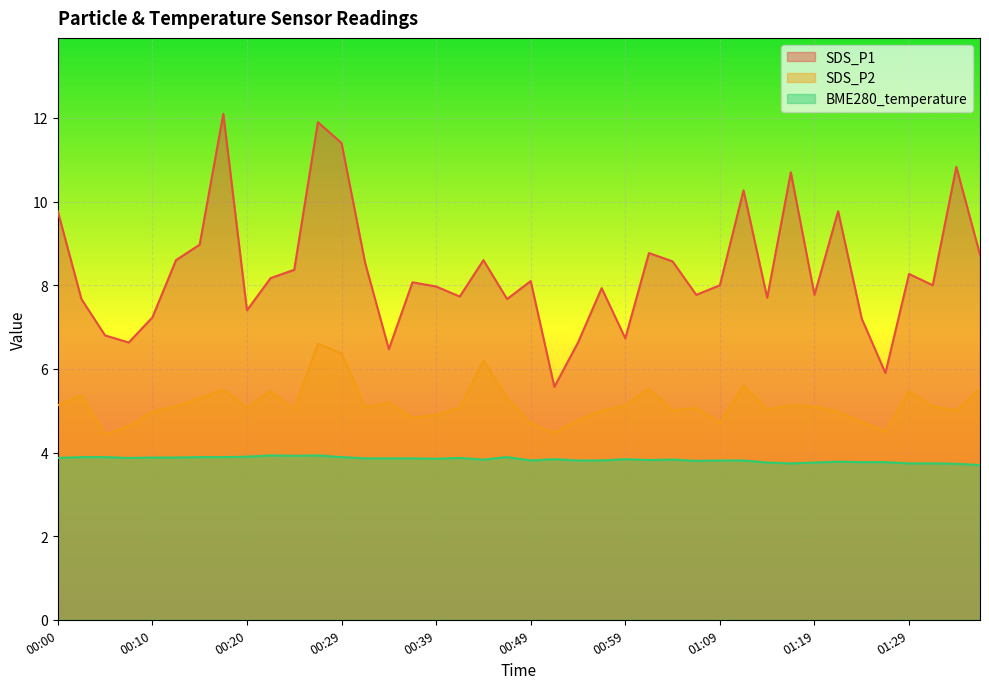

Between 00:29 and 00:57, which is larger?

00:29